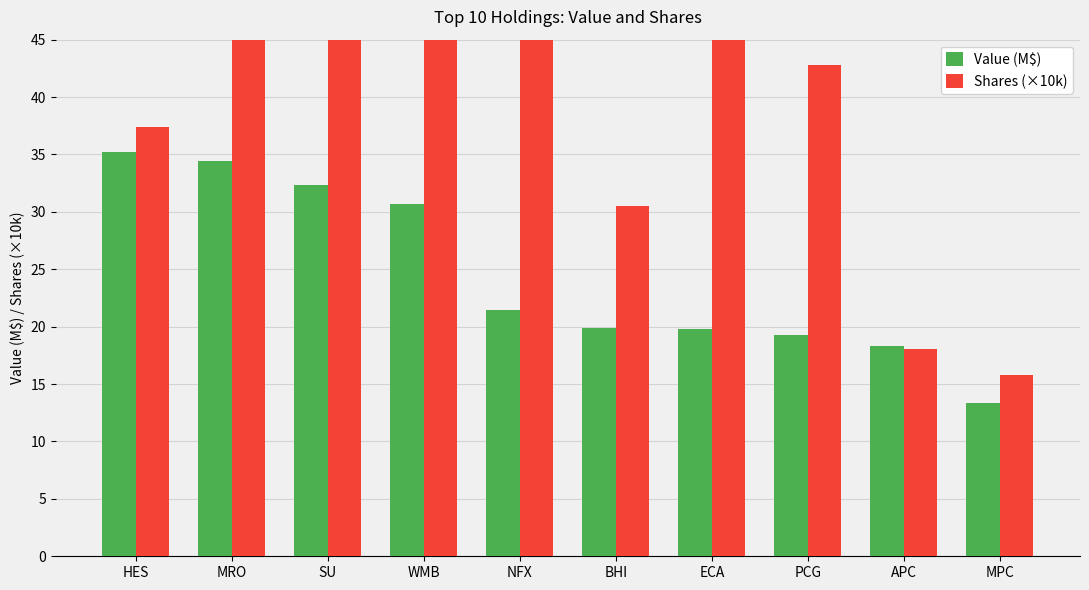

What is the average value of the Shares (×10k) series?

53.2